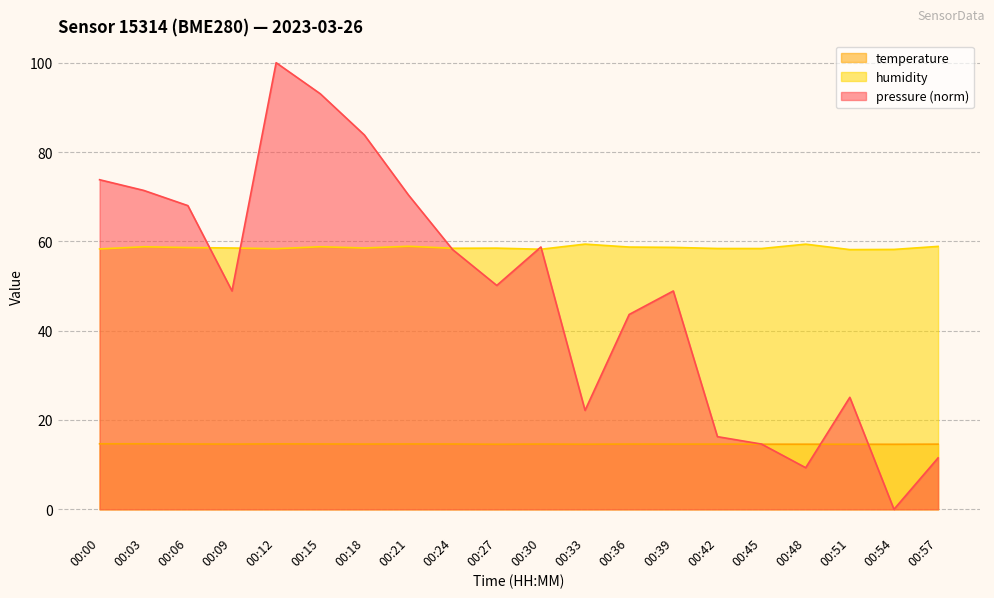

Which series has the largest total across all categories?

humidity